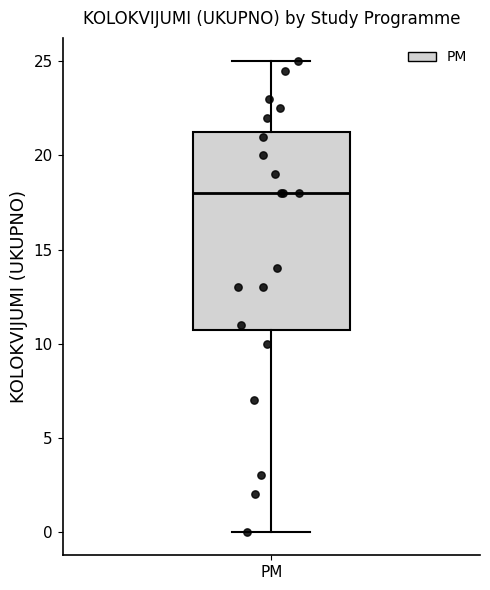

Transcribe this box plot: give where the median line is, the range the box spans, and where the two whiskers end, as read against the y-axis. The values are not printed on the chart, so give them approximately, as read against the axis.

median 18.0, box 11.0 to 21.5, whiskers 0.0 to 25.0